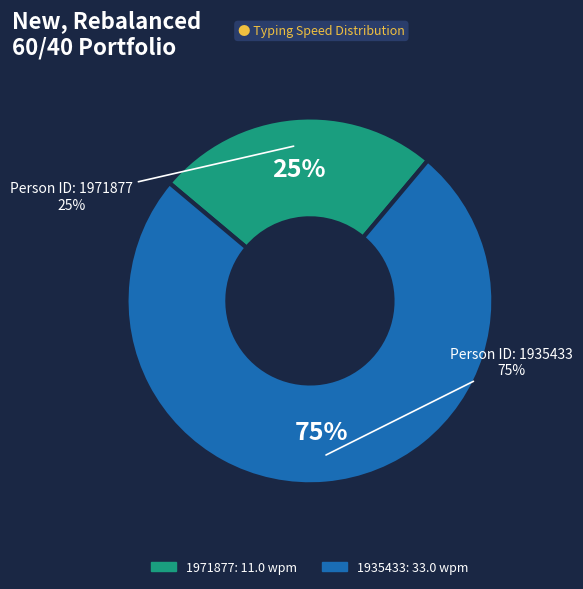

Does any single category account for the majority?

Yes